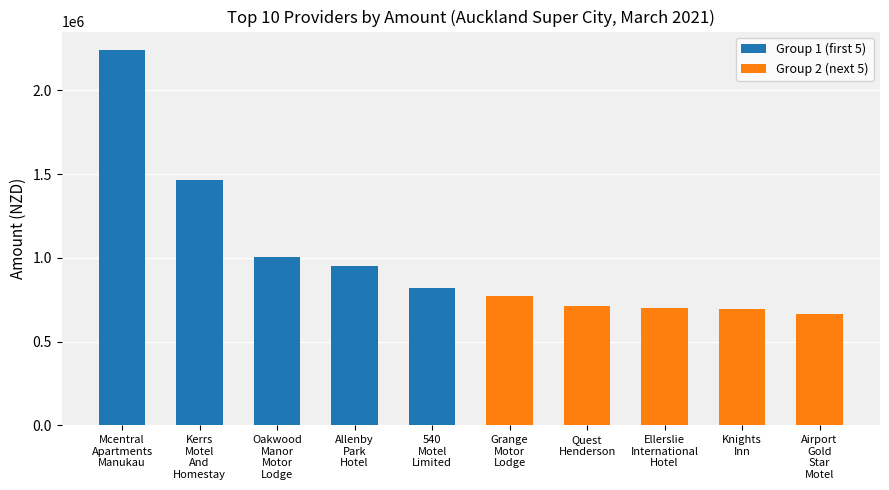

Is the value of Group 2 (next 5) at 540
Motel
Limited greater than the value of Group 1 (first 5) at Kerrs
Motel
And
Homestay?

No